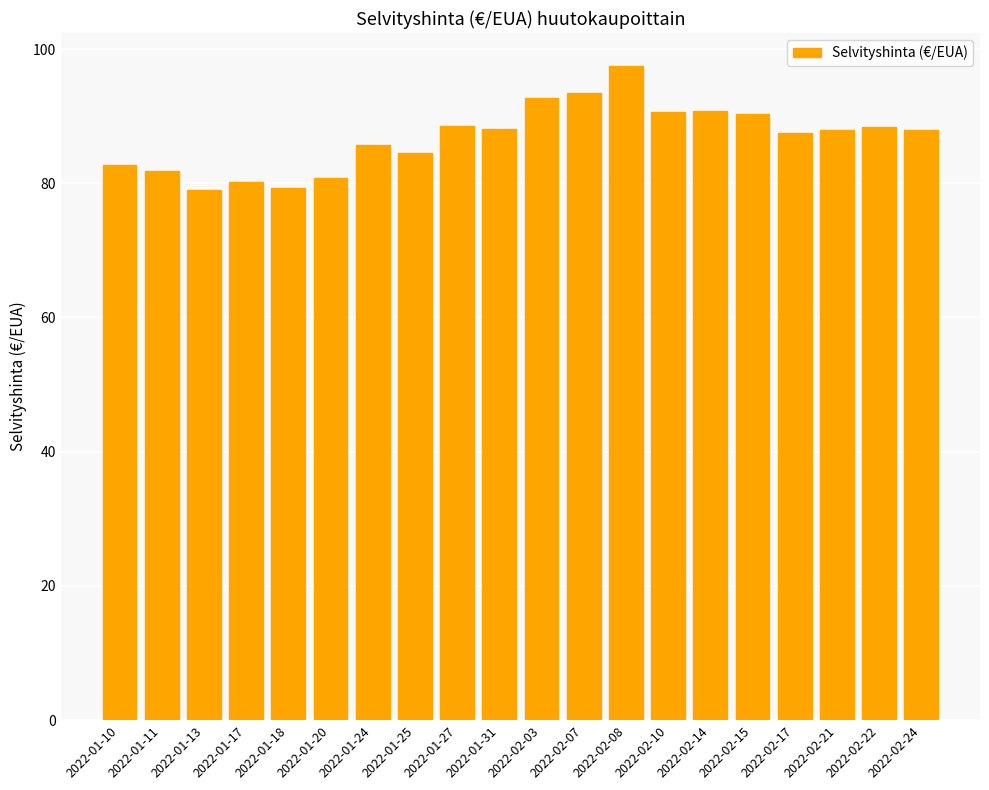

Does the chart contain any negative values?

No